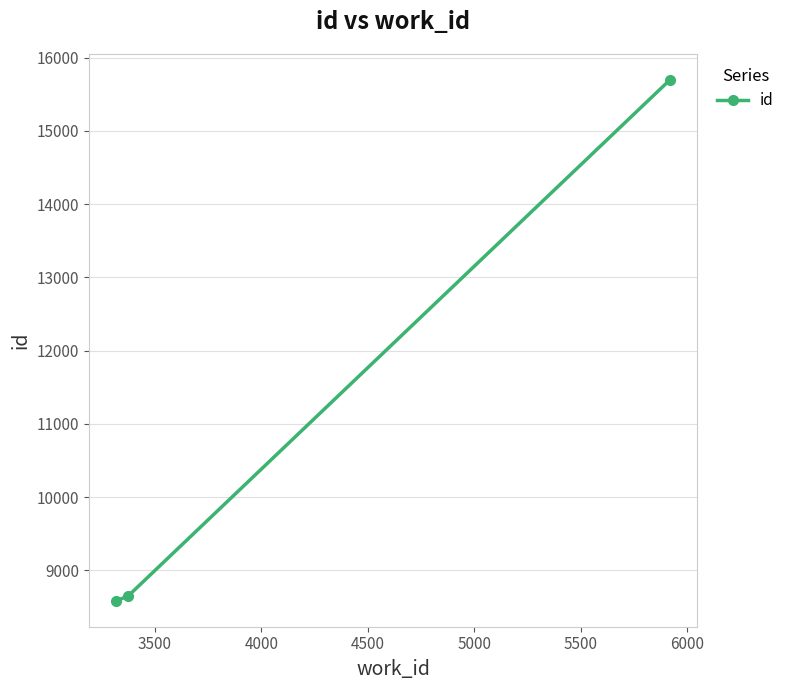

What is the value of the 1st point from the left?

8586